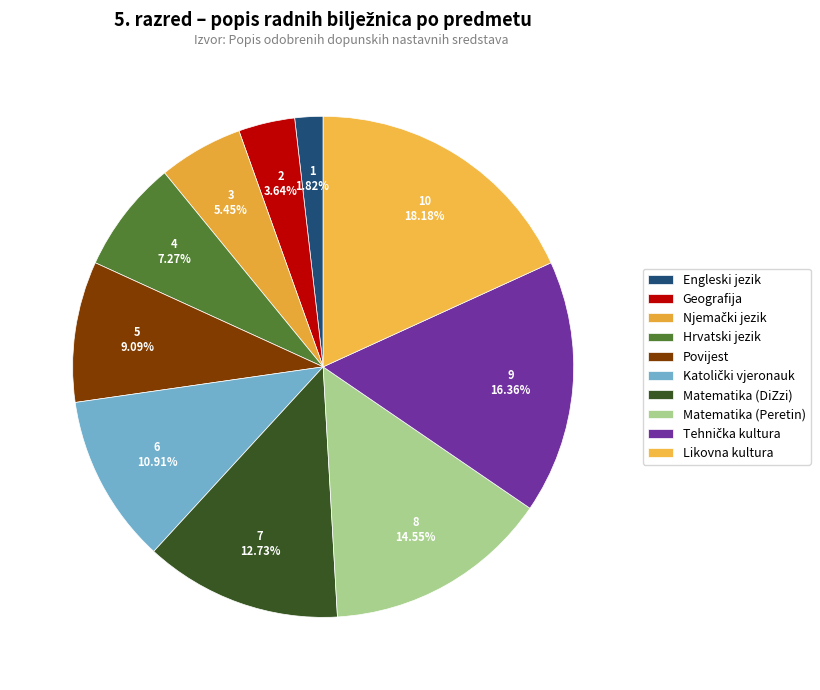

How many slices are in this pie chart?

10